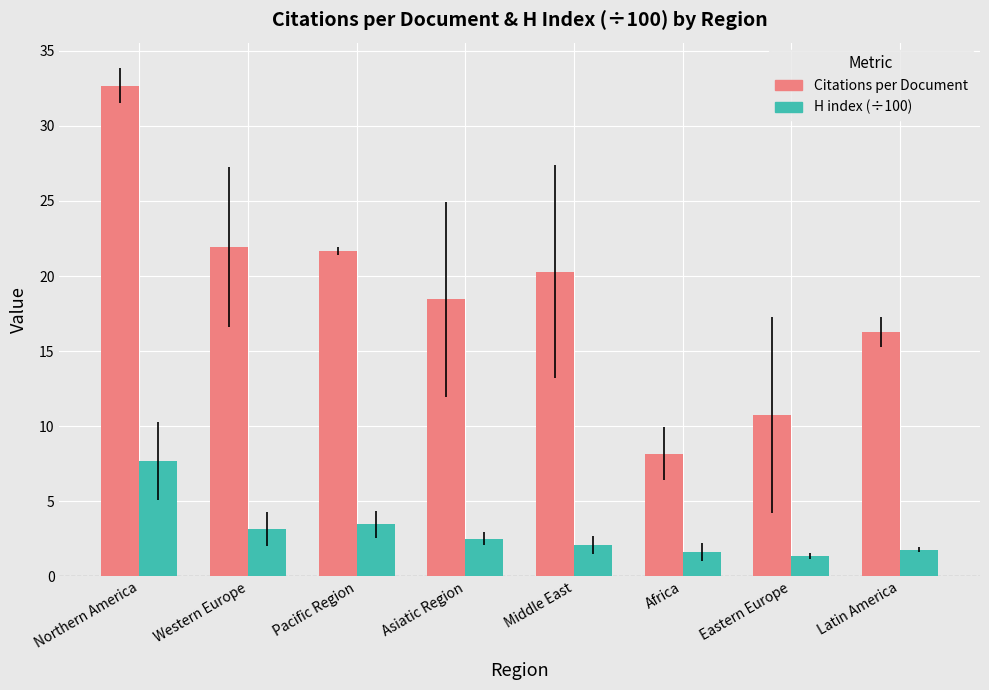

What is the difference between the H index (÷100) values at Eastern Europe and Pacific Region?

2.1